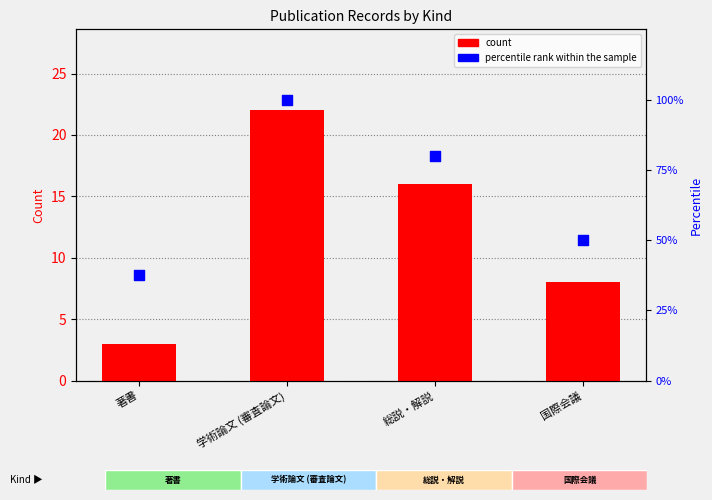

What is the total value across all series at 学術論文 (審査論文)?

122.0